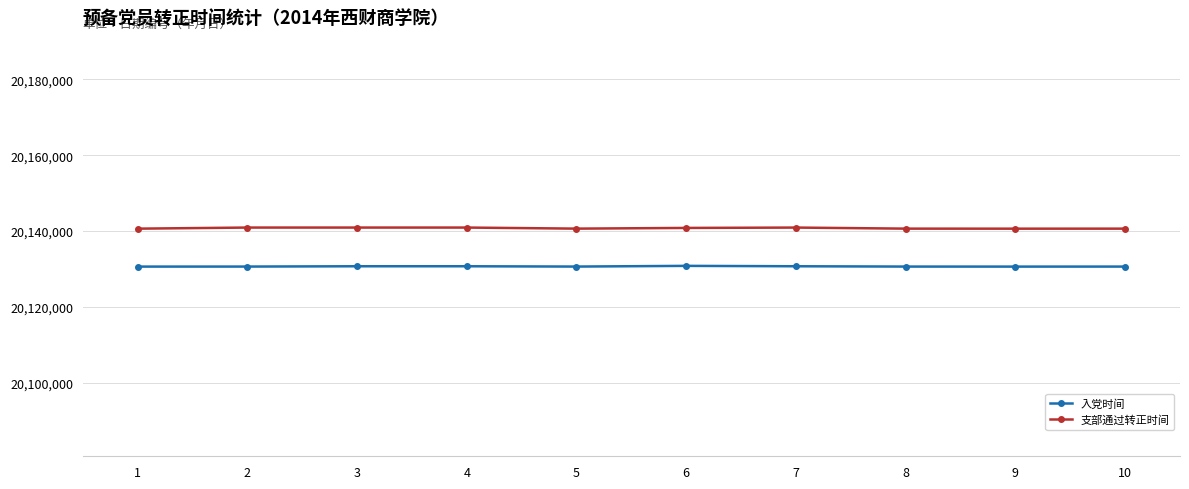

True or false: 入党时间 and 支部通过转正时间 intersect in this chart.

False